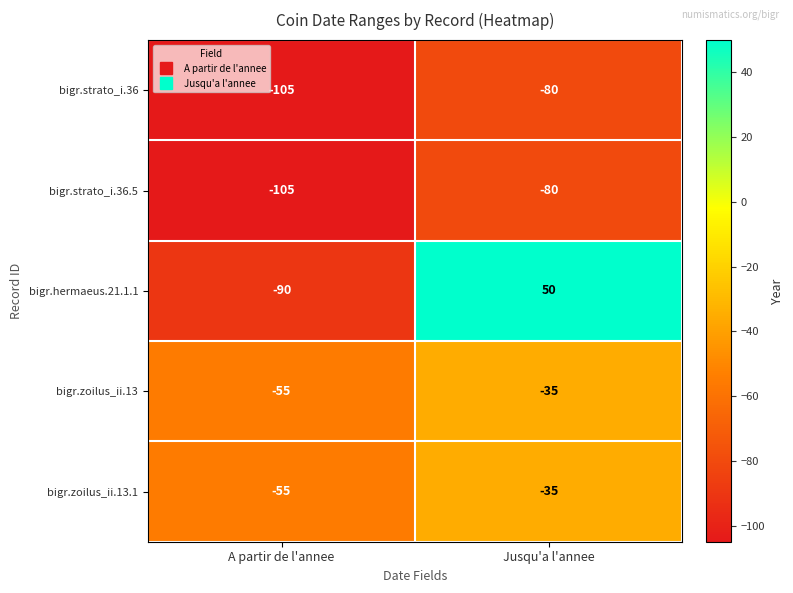

Count the number of categories in the chart.

2